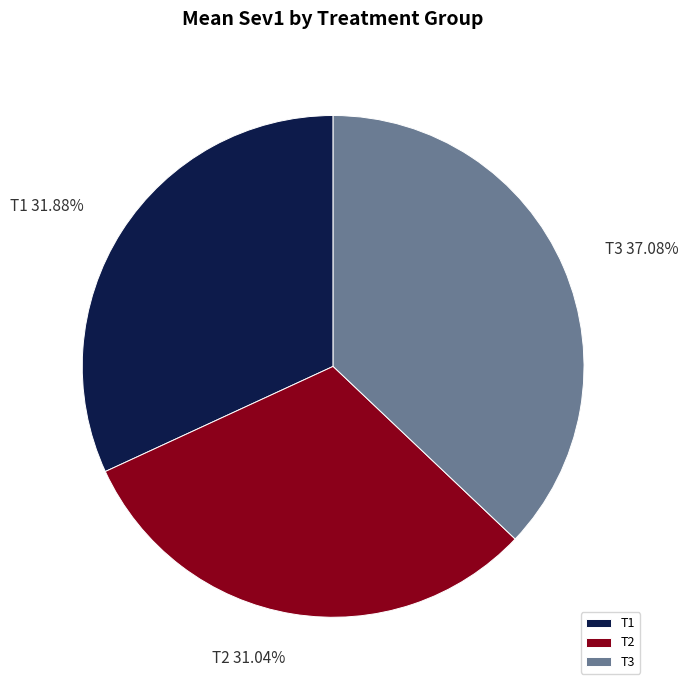

What percentage is the T1 slice, to the nearest percent?

32%